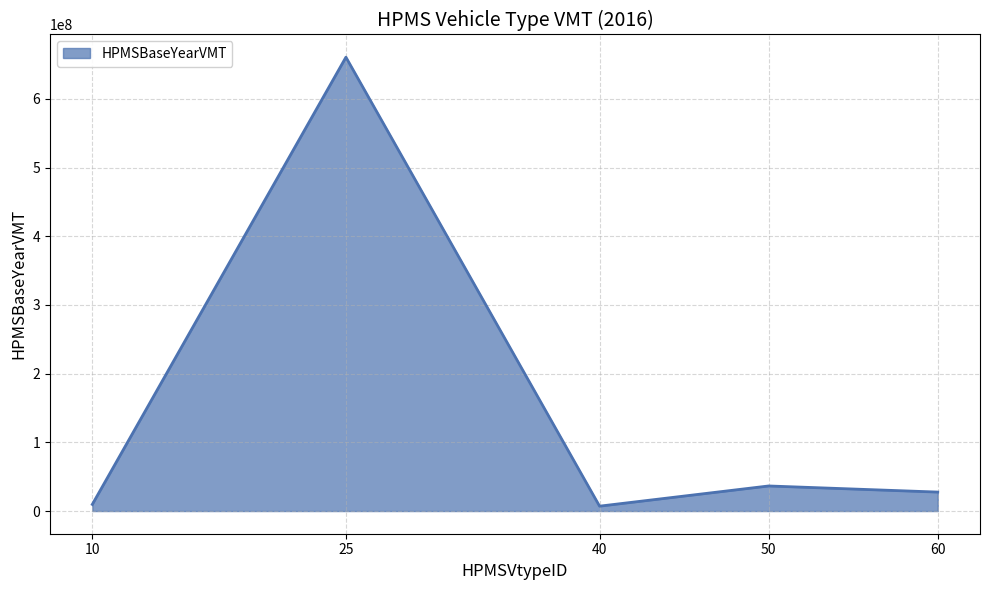

How many lines are shown in the chart?

1